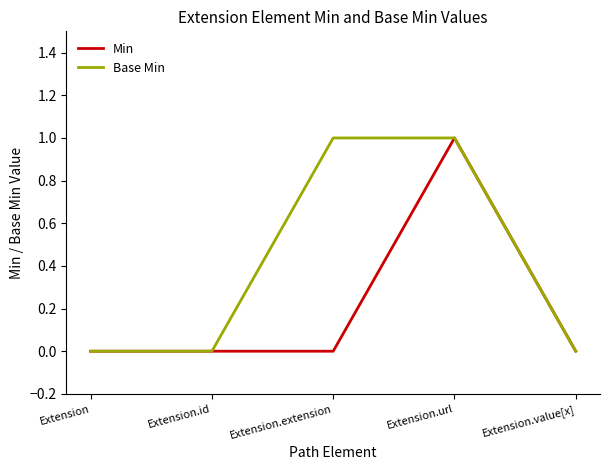

The Base Min series shows 2 at Extension.extension. True or false?

False